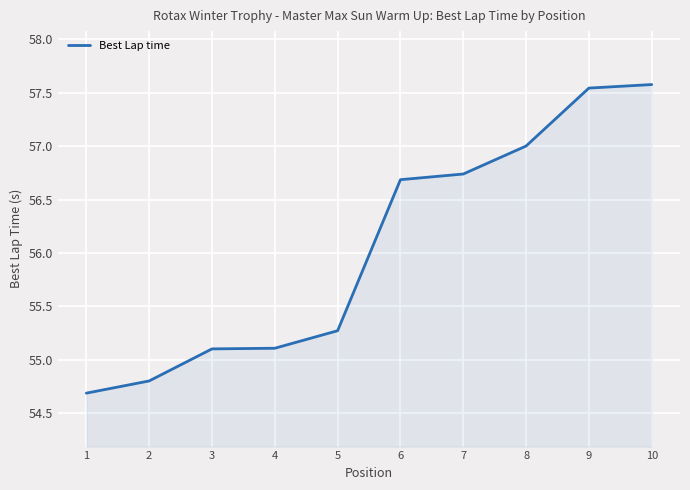

Approximately how many times larger is the value at 3 compared to 8?

1.0